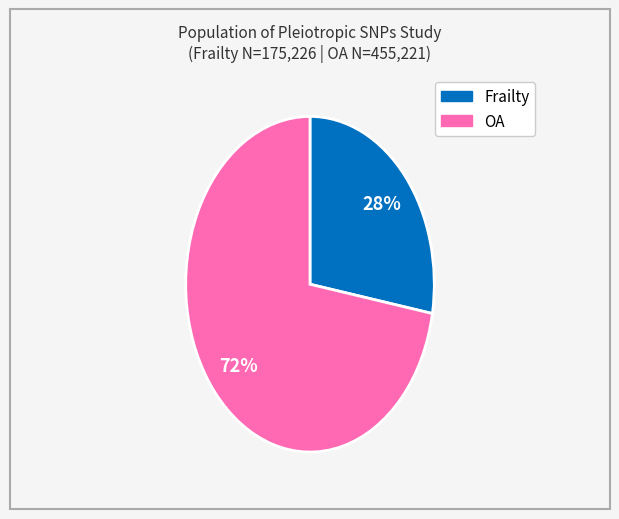

True or false: Frailty accounts for 28% of the total.

True